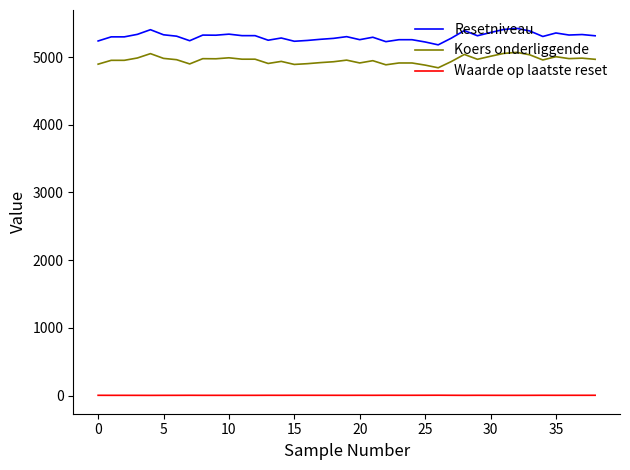

Rank the series by their maximum value, from highest to lowest.

Resetniveau, Koers onderliggende, Waarde op laatste reset